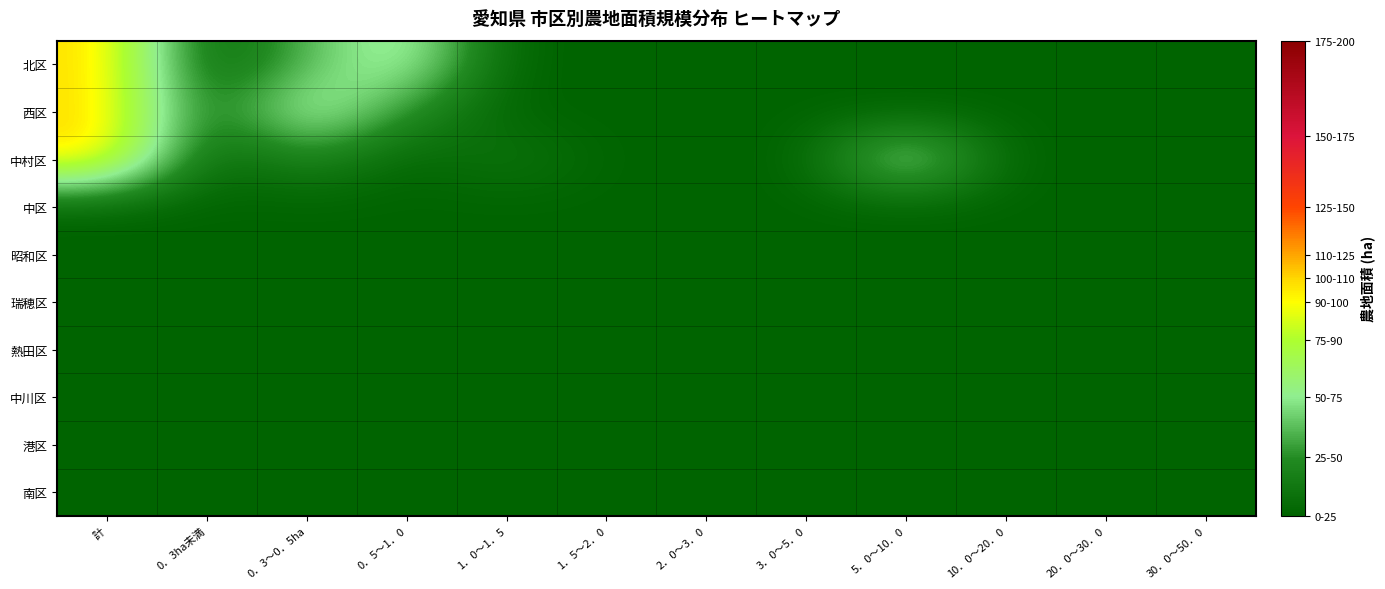

Which series has the largest range (max minus min)?

北区